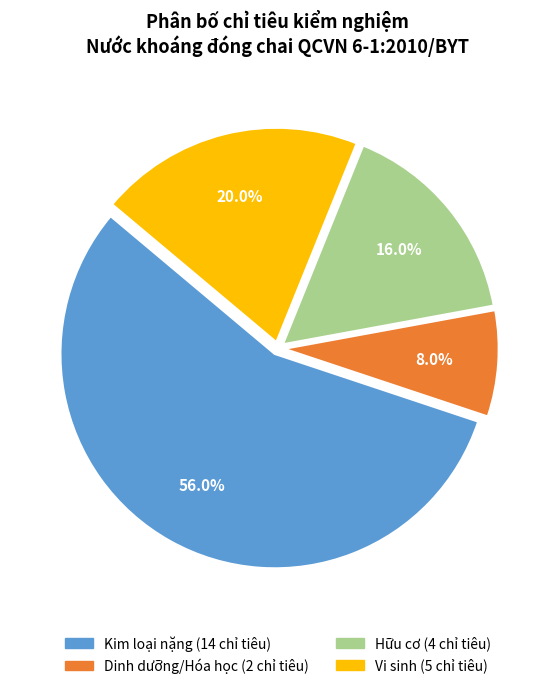

How many slices are in this pie chart?

4